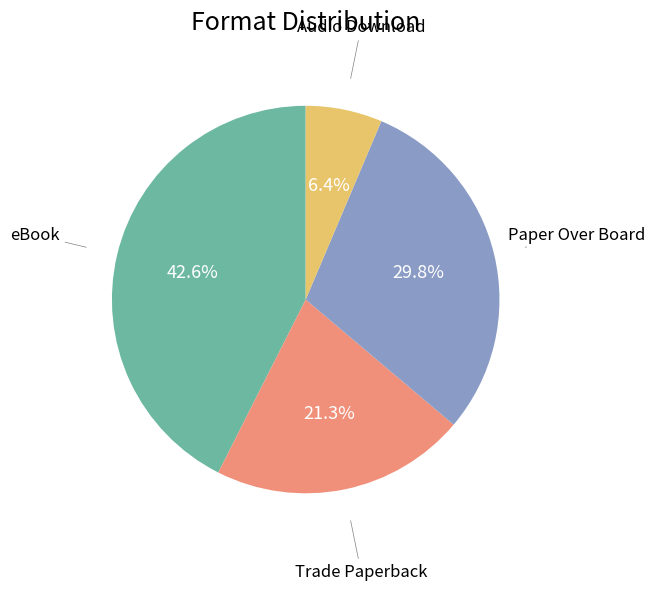

Rank the categories by value from highest to lowest.

eBook, Paper Over Board, Trade Paperback, Audio Download